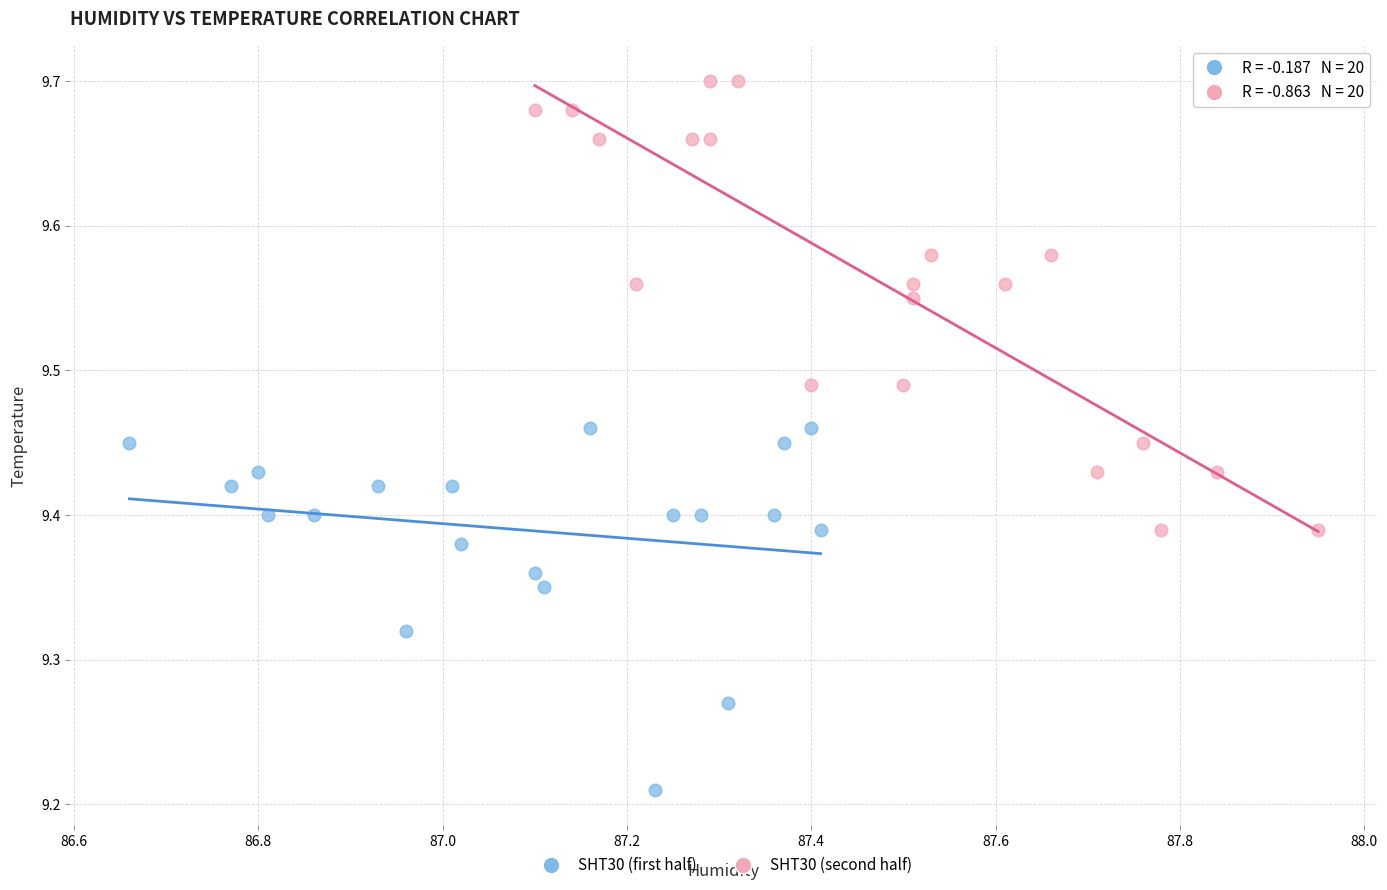

Which series reaches the minimum Y coordinate?

SHT30 (first half)